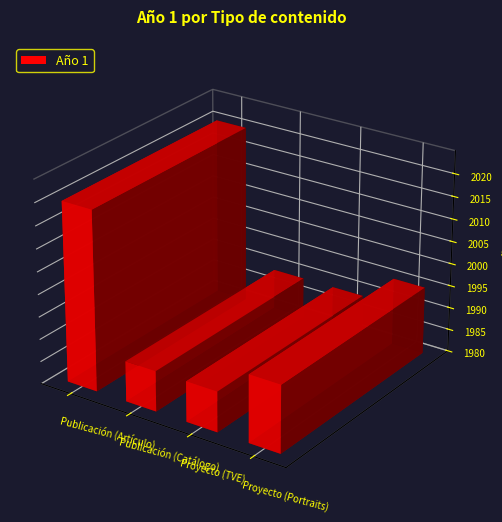

What is the approximate value at Proyecto, to the nearest 5?

1990